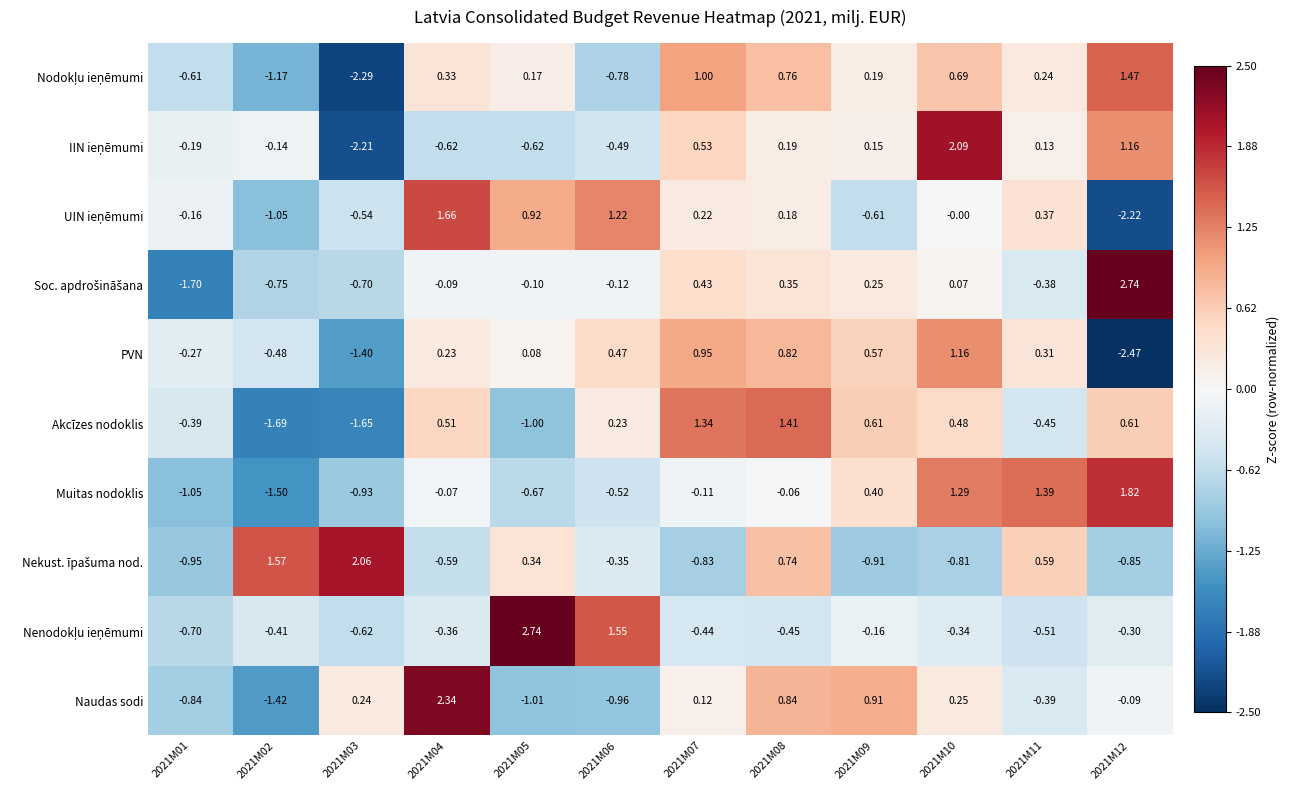

Between 2021M01 and 2021M11, which series saw the biggest shift?

Muitas nodoklis